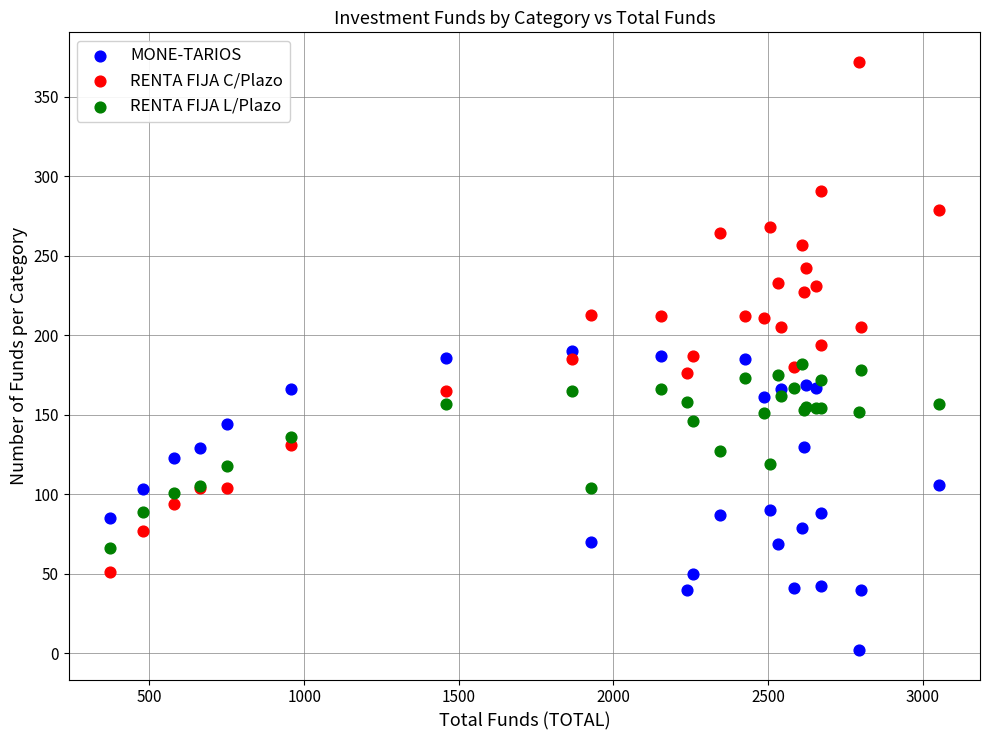

Which series contains the highest Y value?

RENTA FIJA C/Plazo